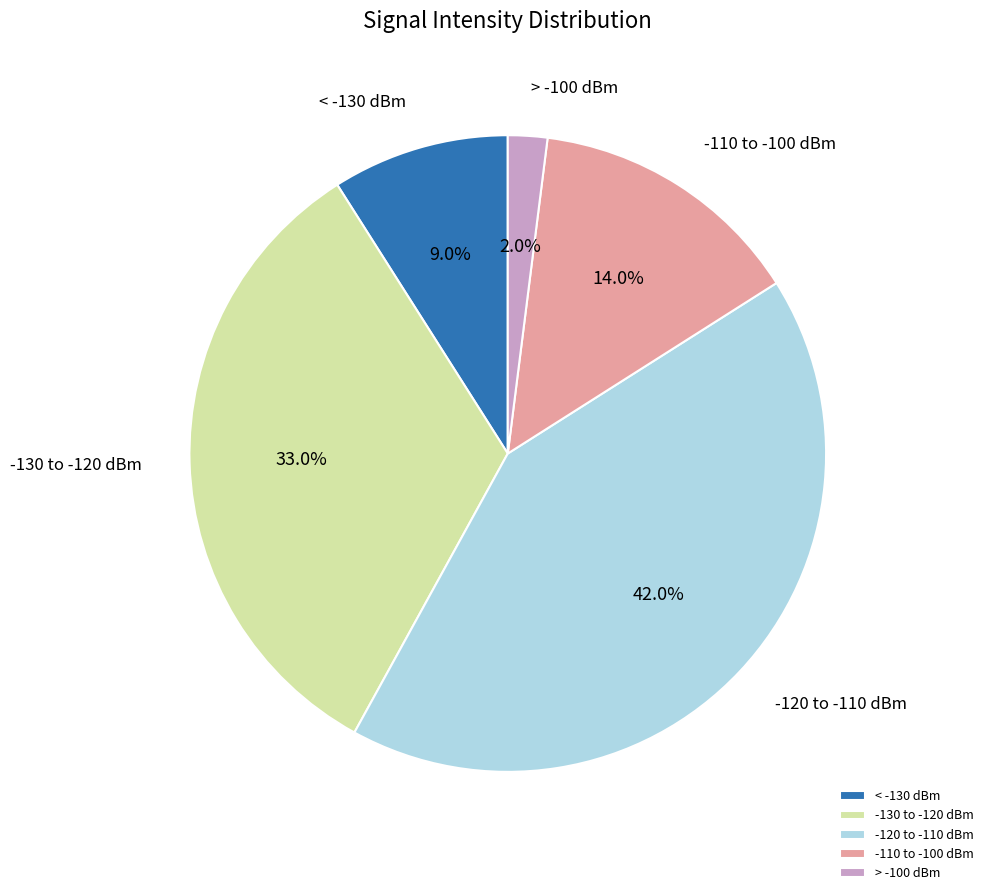

How many slices are in this pie chart?

5